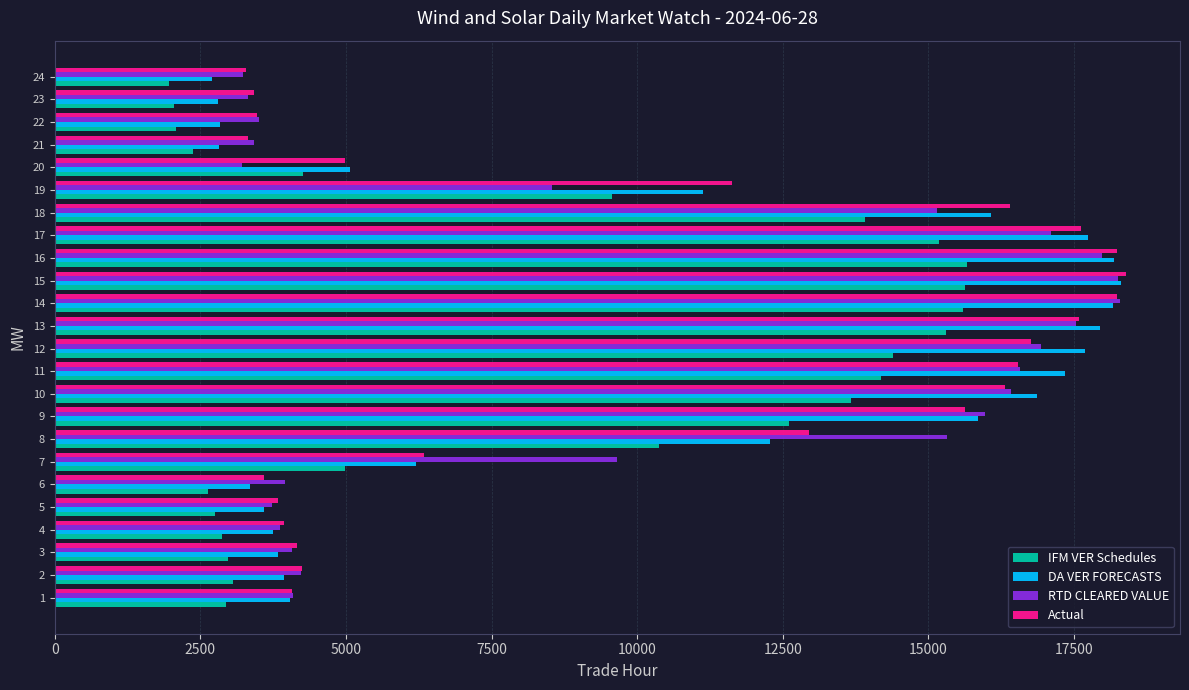

What is the difference between the second highest and second lowest values in the Actual series?

14933.6